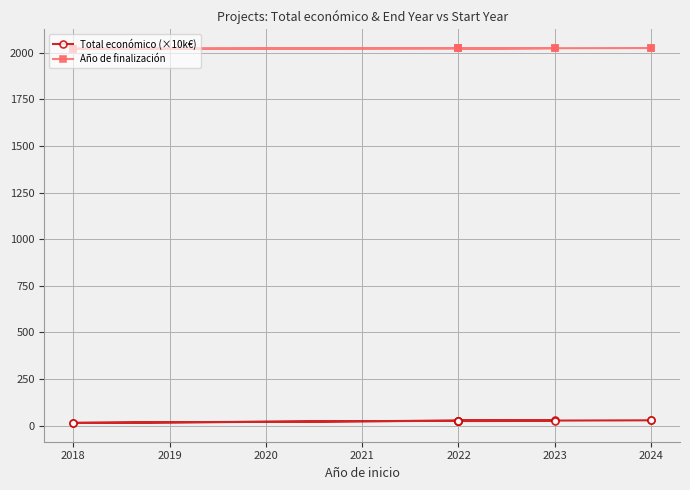

List the series in order of their overall mean, highest first.

Año de finalización, Total económico (×10k€)